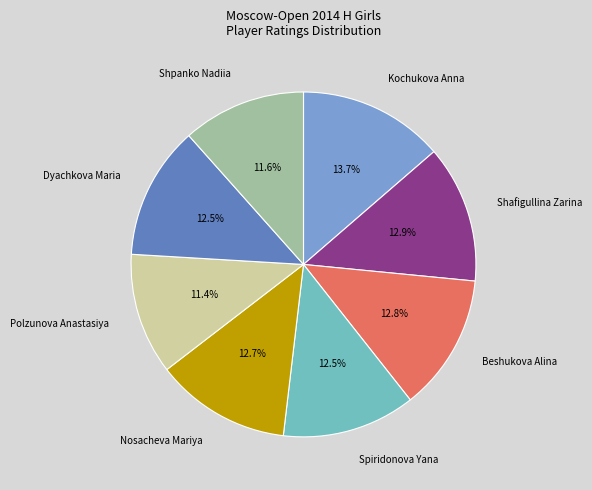

Is there a majority slice in this chart?

No